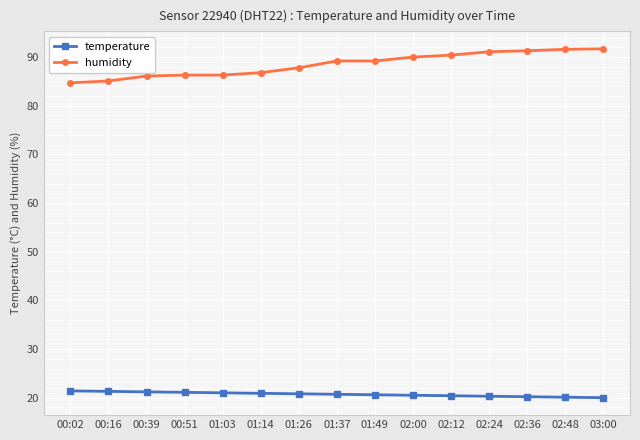

Which series has the widest spread of values?

humidity